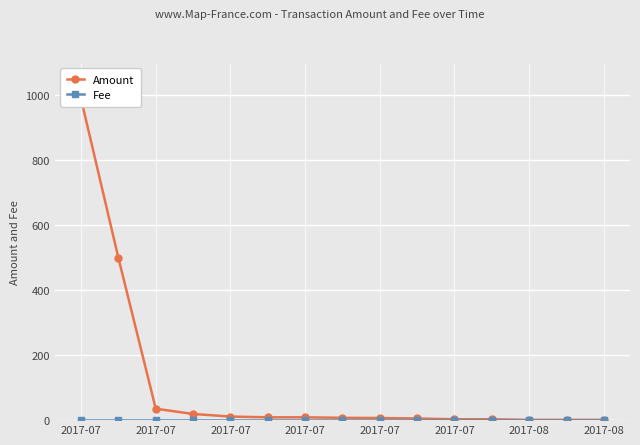

What is the smallest value displayed?

0.8